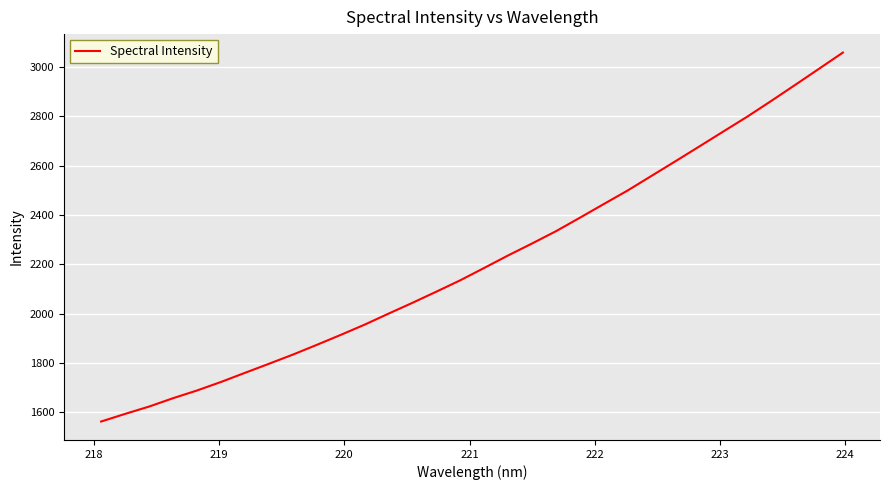

What is the greatest value displayed?

3058.3